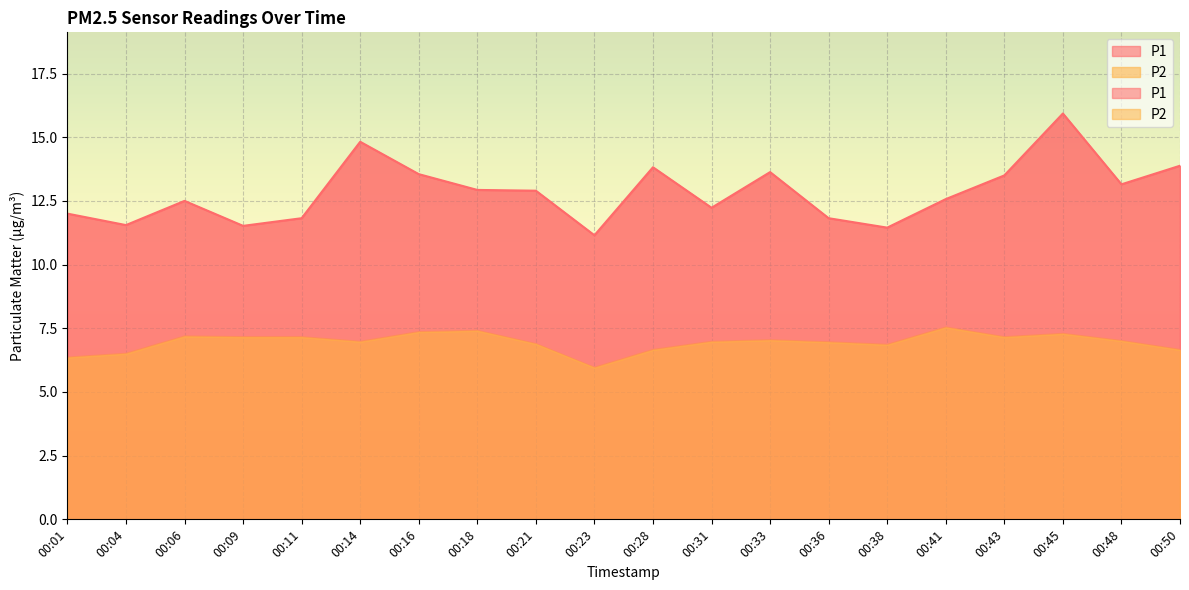

What value does the P1 series have at 00:43?

13.5